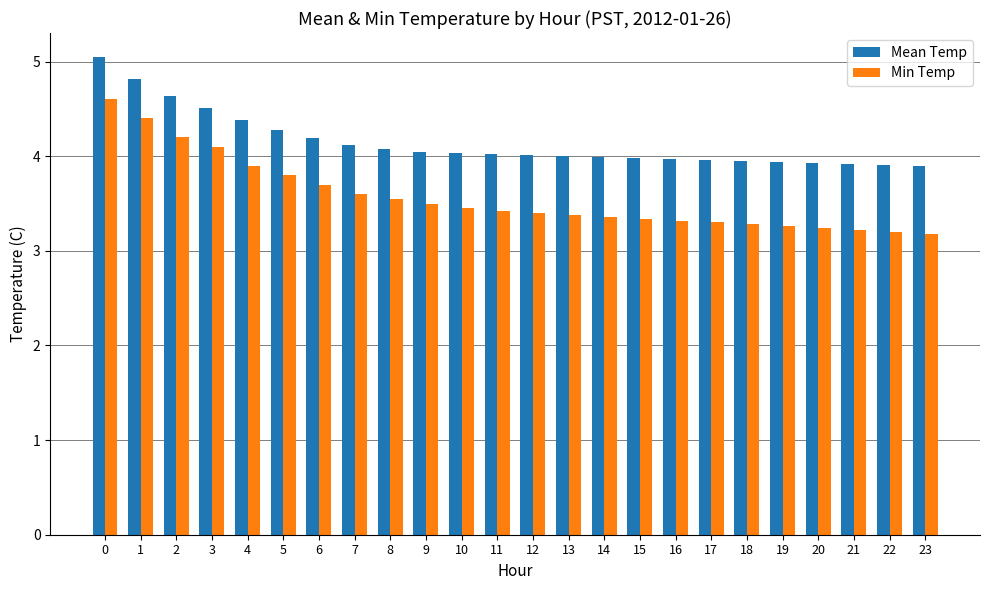

Which series has the widest spread of values?

Min Temp